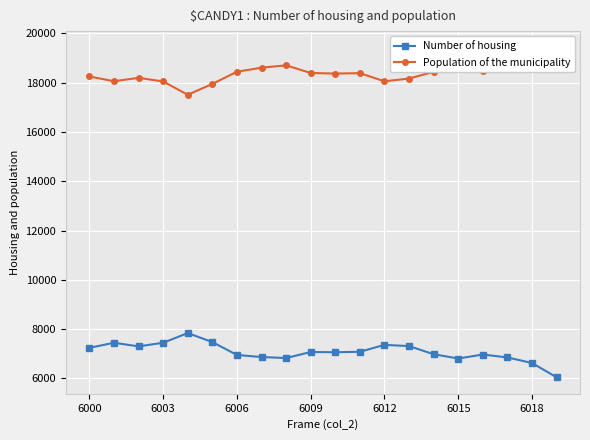

How many data points in Population of the municipality are less than 18392?

10